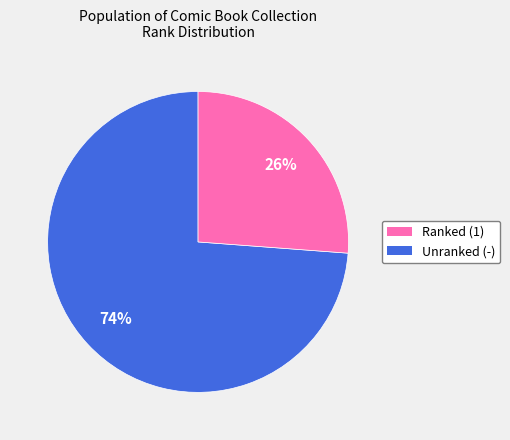

Is there a majority slice in this chart?

Yes